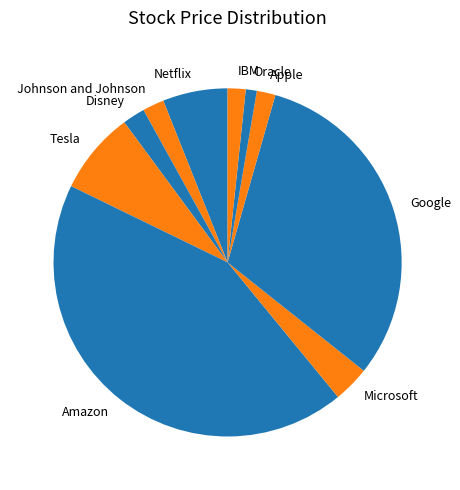

Which category has the smallest portion of the pie?

Oracle